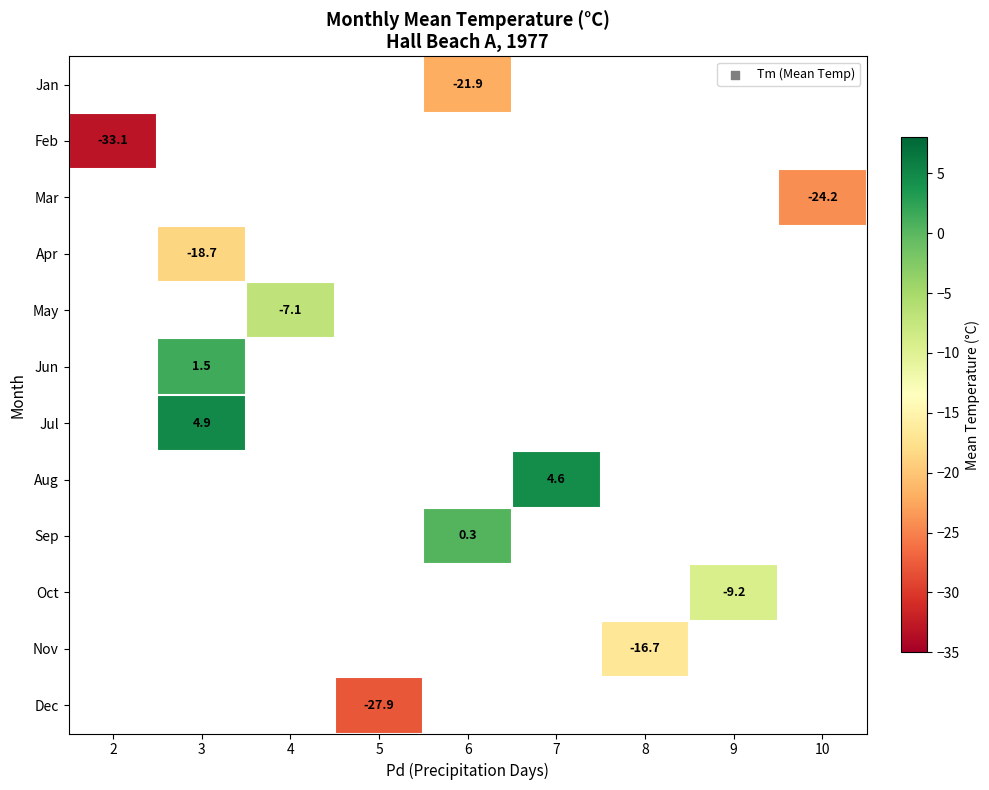

Between 3 and 4, which is larger?

4